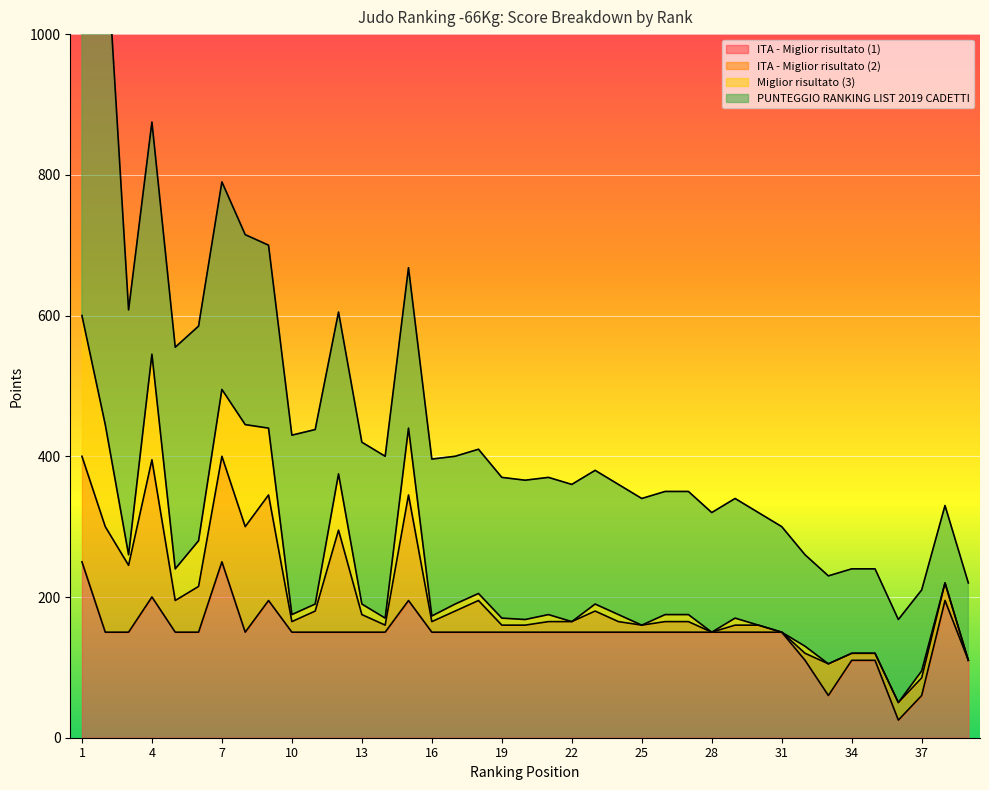

What is the value of the ITA - Miglior risultato (2) point at the 12th from the left?

145